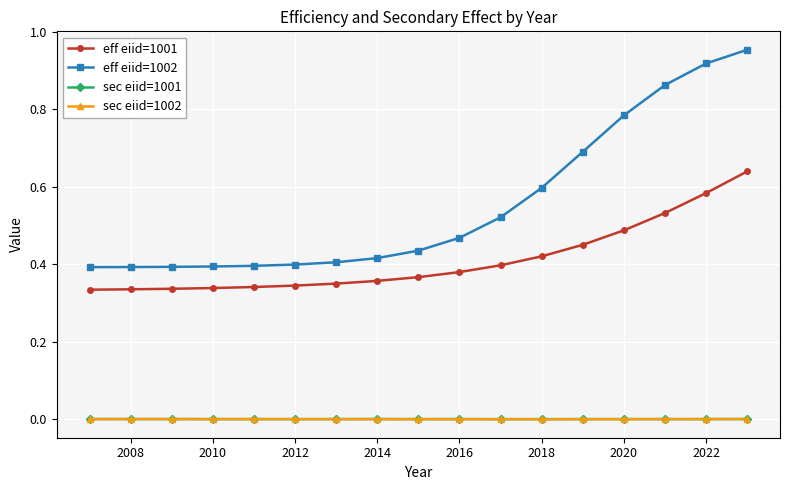

True or false: sec eiid=1001 has more than 0 points higher than both neighbors.

True